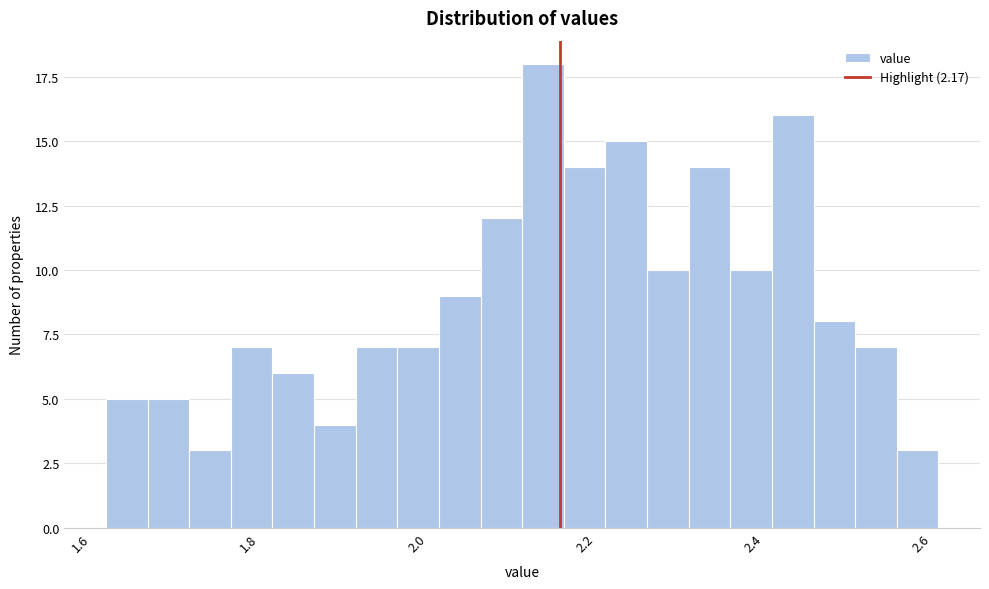

Around what value on the x-axis is the tallest bar? Give the approximate position of its centre, as read against the axis.

2.14